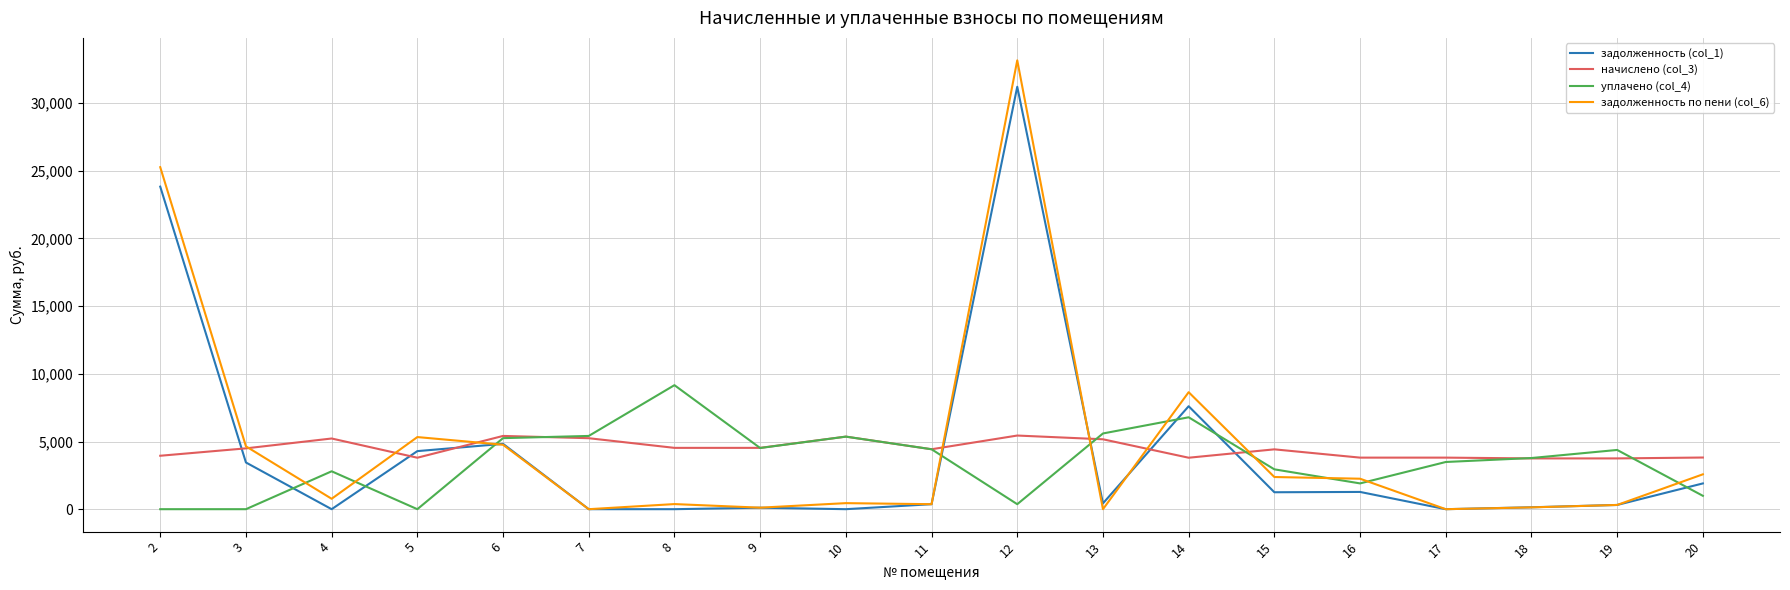

Is the value of начислено (col_3) at 6 greater than the value of задолженность по пени (col_6) at 17?

Yes